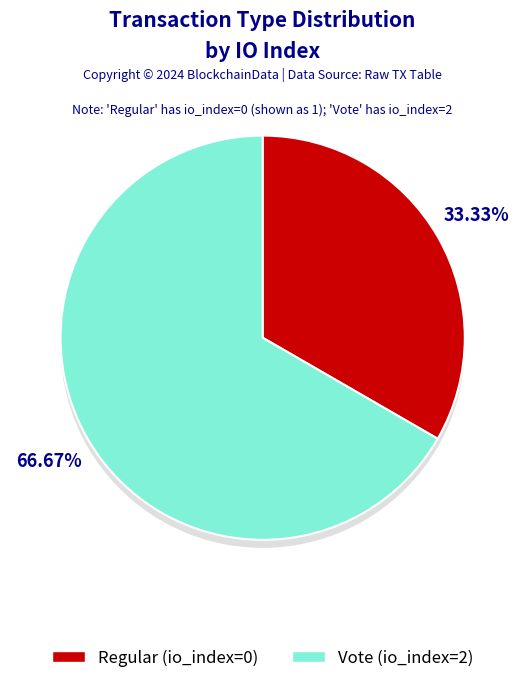

What is the largest slice in the pie chart?

Vote